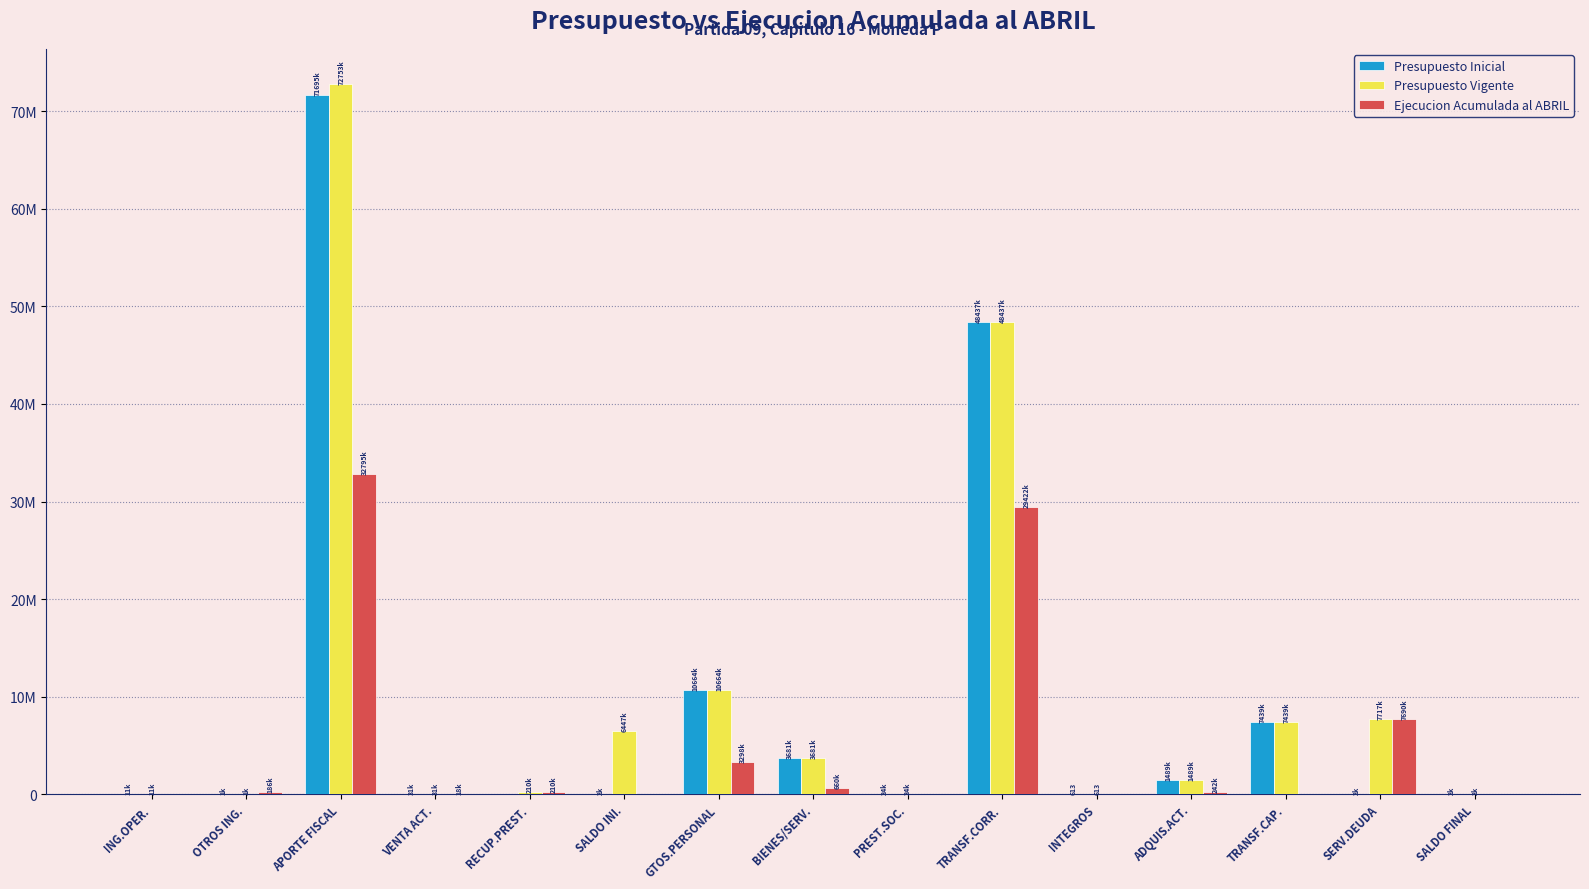

What is the value of the Presupuesto Inicial bar at the 14th from the left?

2000